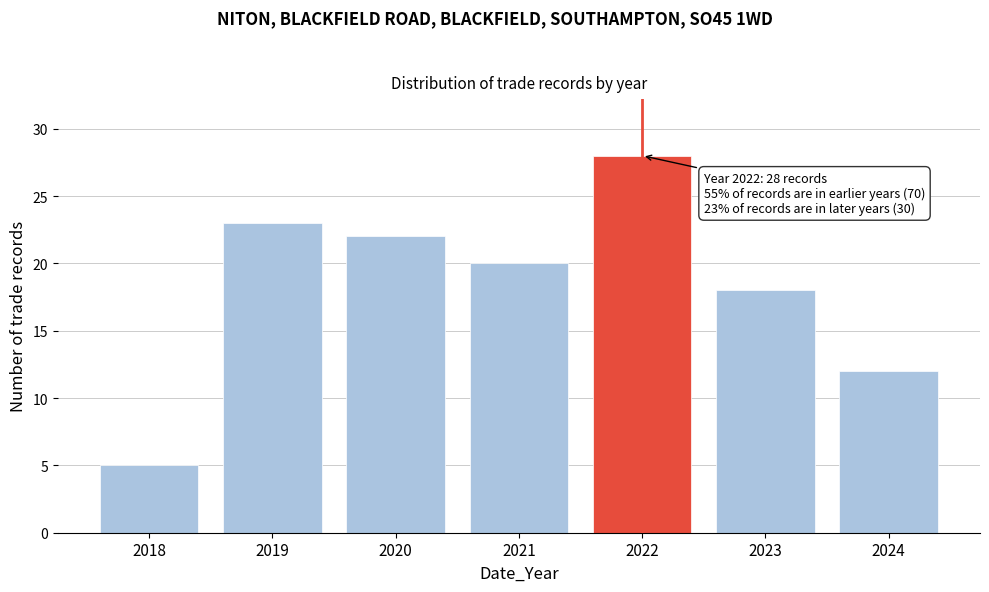

Reading left to right, list all the values displayed in this chart.

2018=5	2019=23	2020=22	2021=20	2022=28	2023=18	2024=12